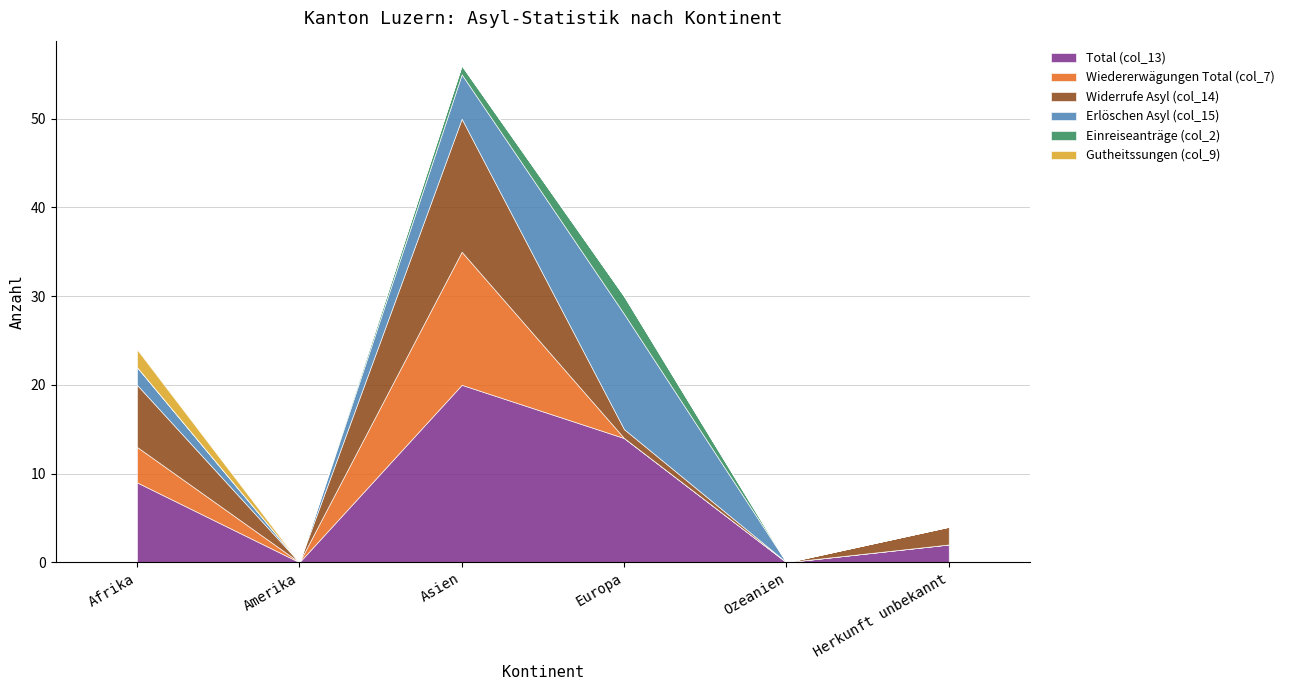

What is the greatest value displayed?

20